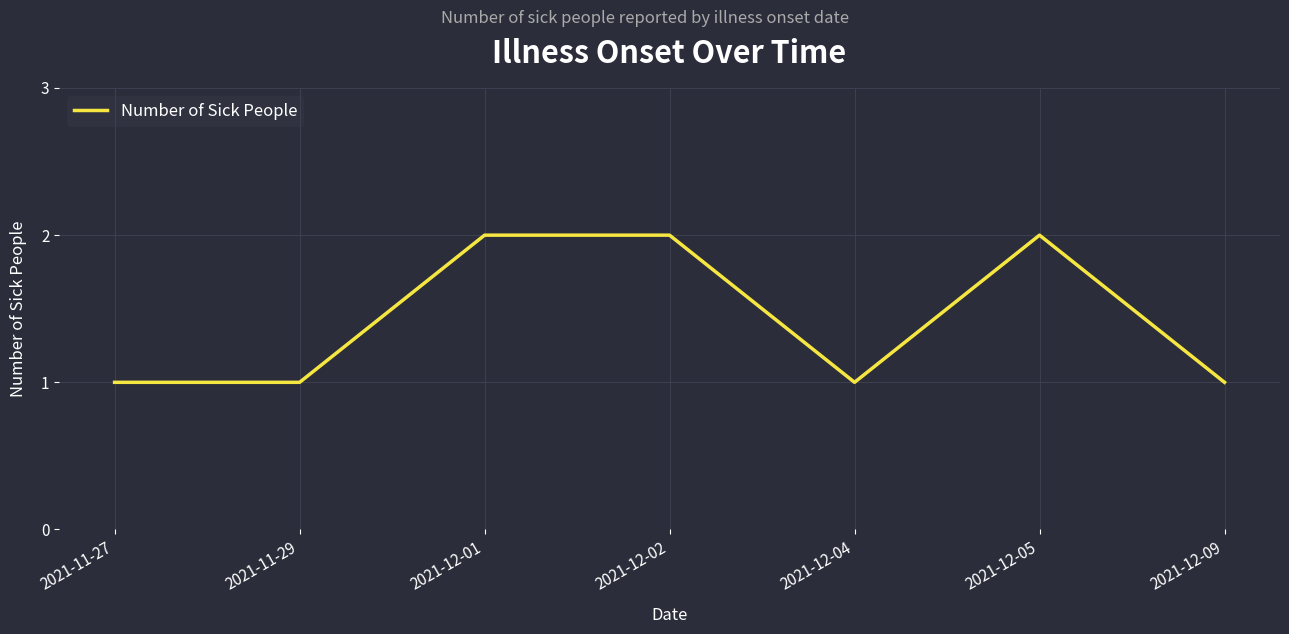

Does the chart display data point markers on the line(s)?

No